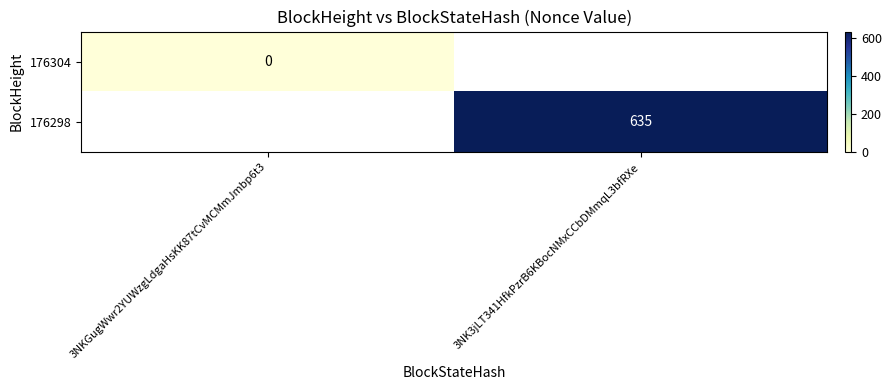

True or false: 176298 has a value of 435 at 3NK3jLT341HfkPzrB6KBocNMxCCbDMmqL3bfRXe.

False